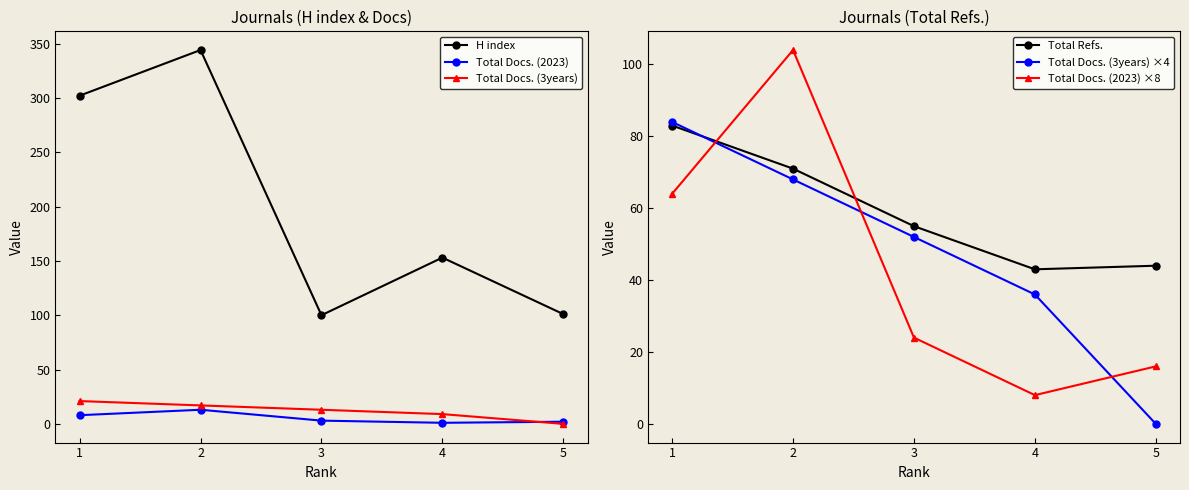

True or false: Total Docs. (2023) ×8 has a value of 64 at 1.

True